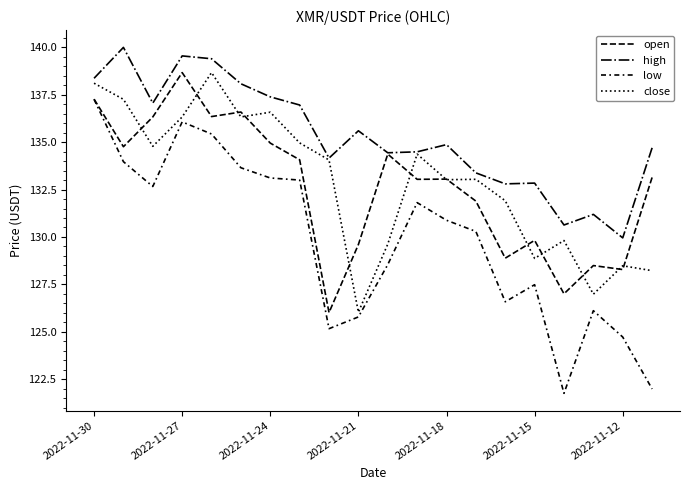

What is the highest value of the high series?

140.0